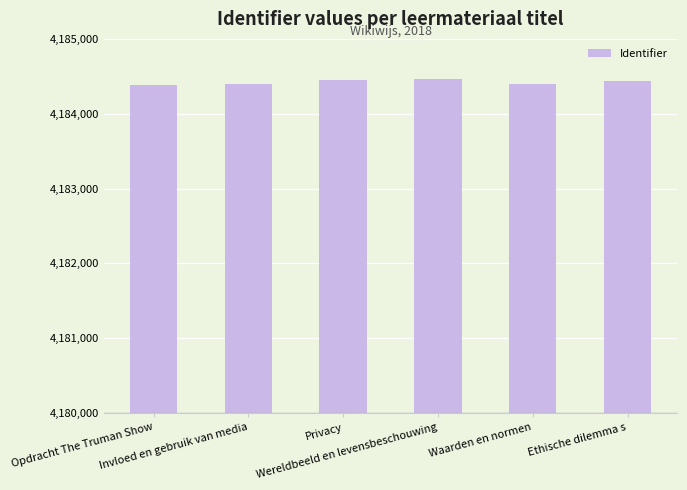

What is the value of the 2nd bar from the left?

4184403